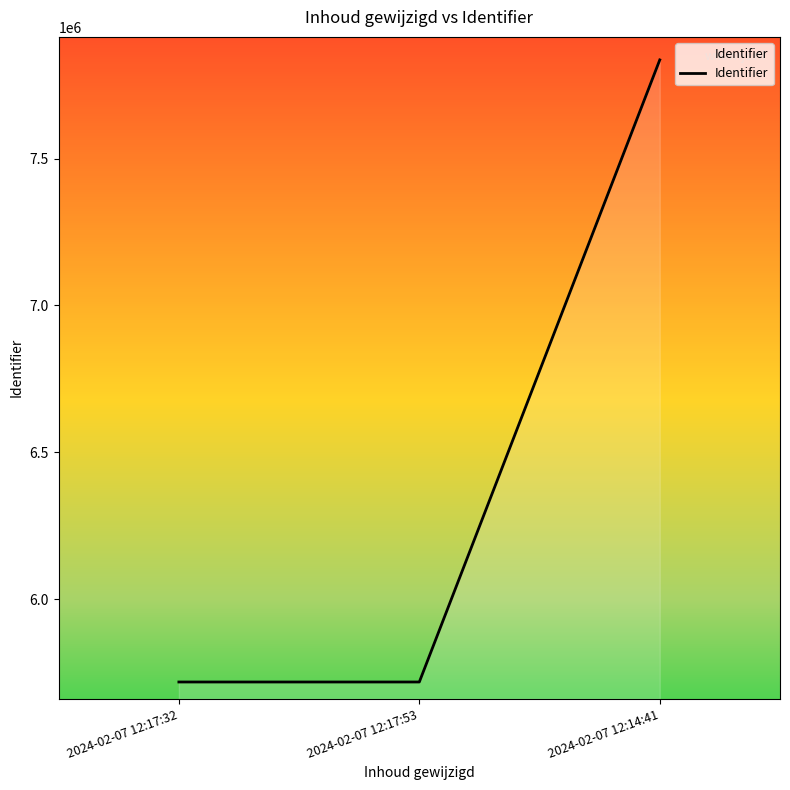

What is the sum of all values?

19271937